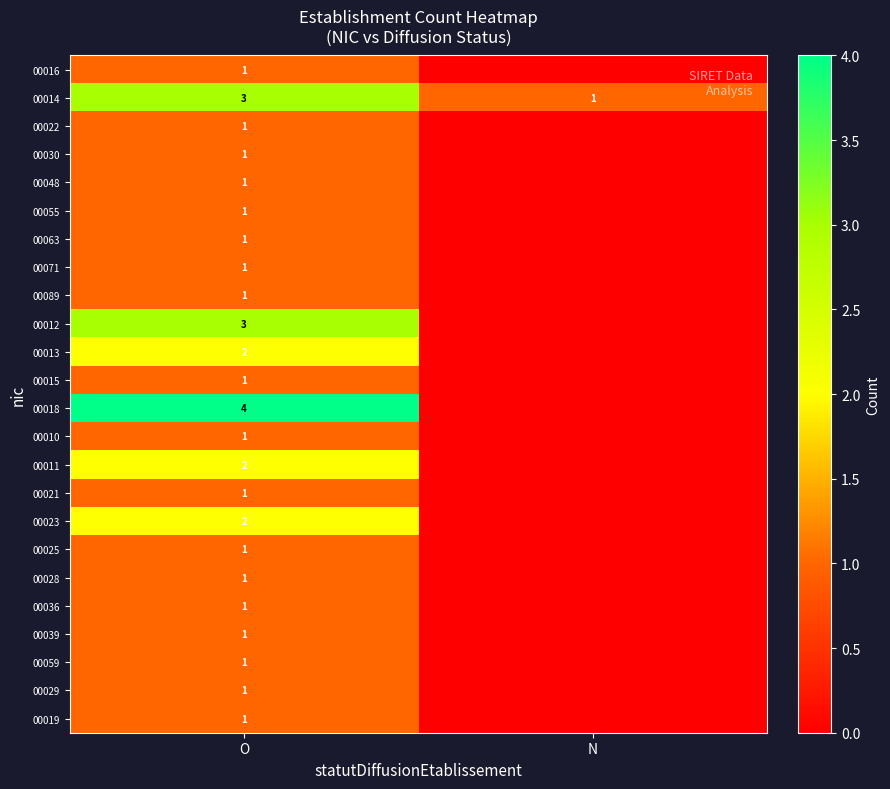

What is the total value across all series at O?

34